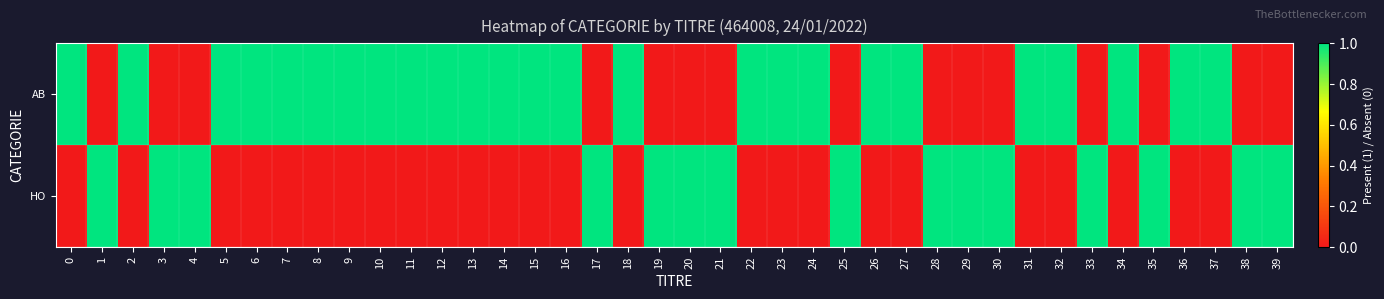

Count the number of data series in this chart.

2